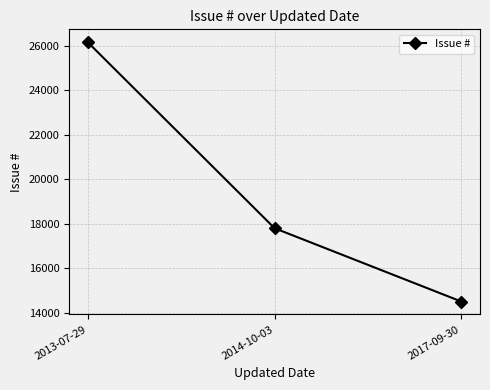

Count the values in the range 14505 to 26145.

3